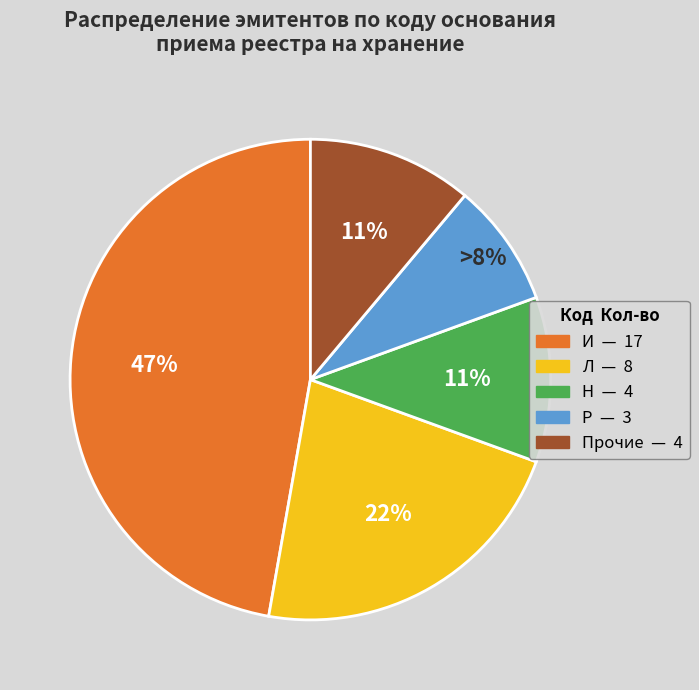

To the nearest percent, what is the average slice percentage?

20%